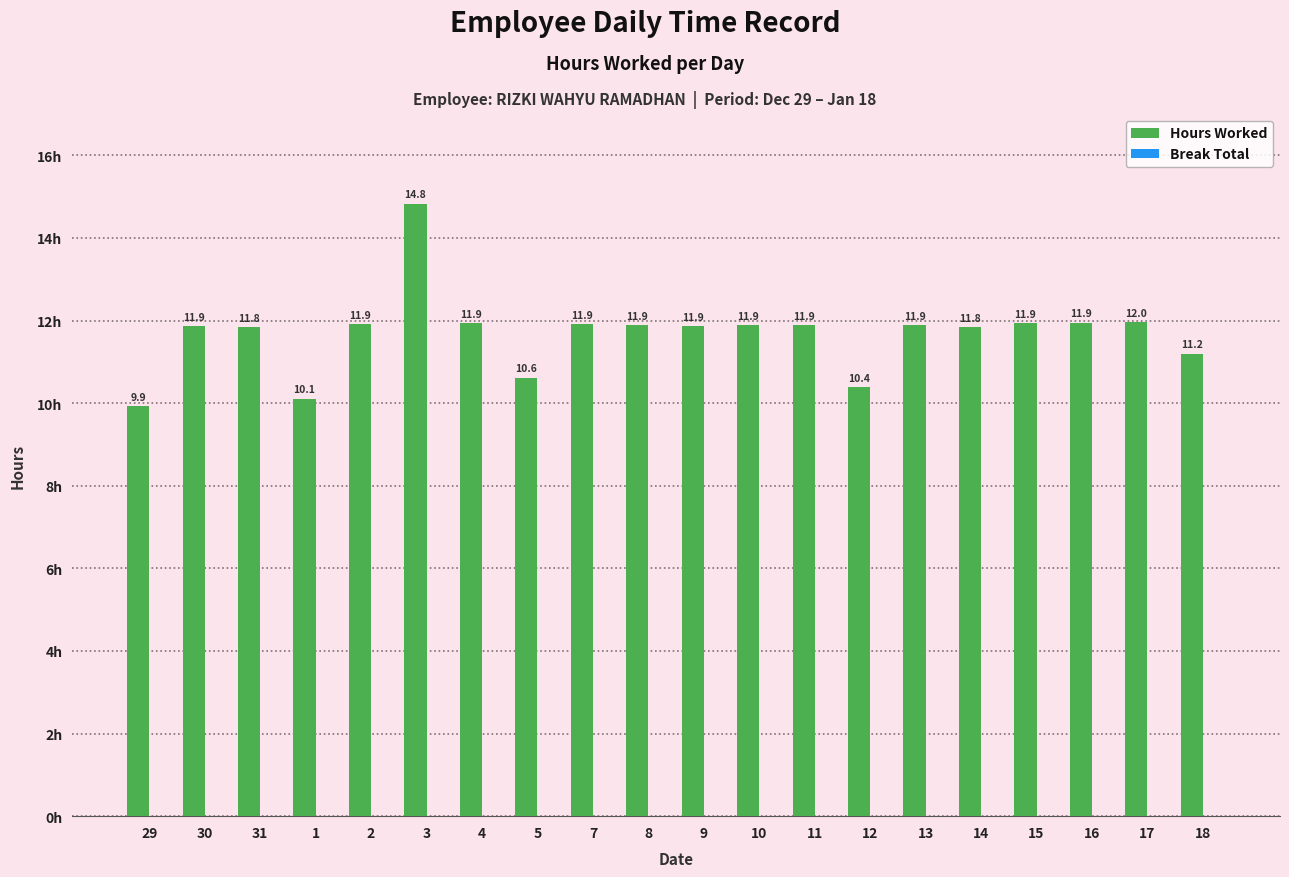

What is the approximate value at 11?

11.9